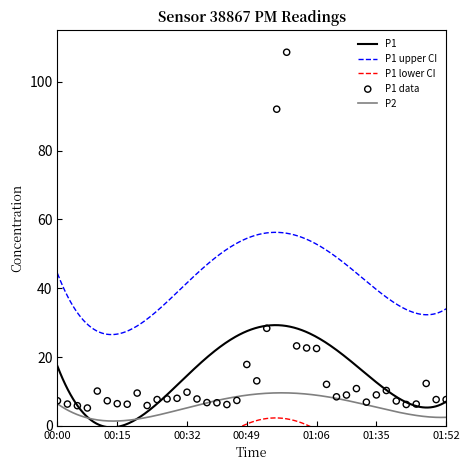

Which has a higher value, 00:37 or 01:32?

01:32